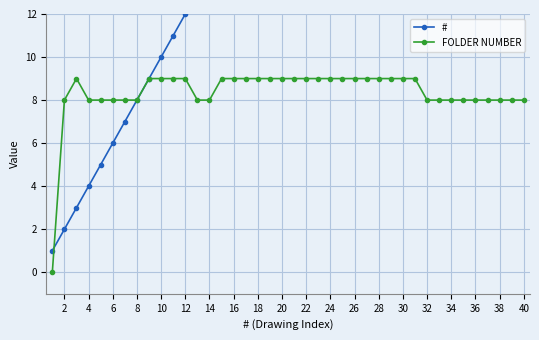

True or false: FOLDER NUMBER has a value of 14 at 6.

False